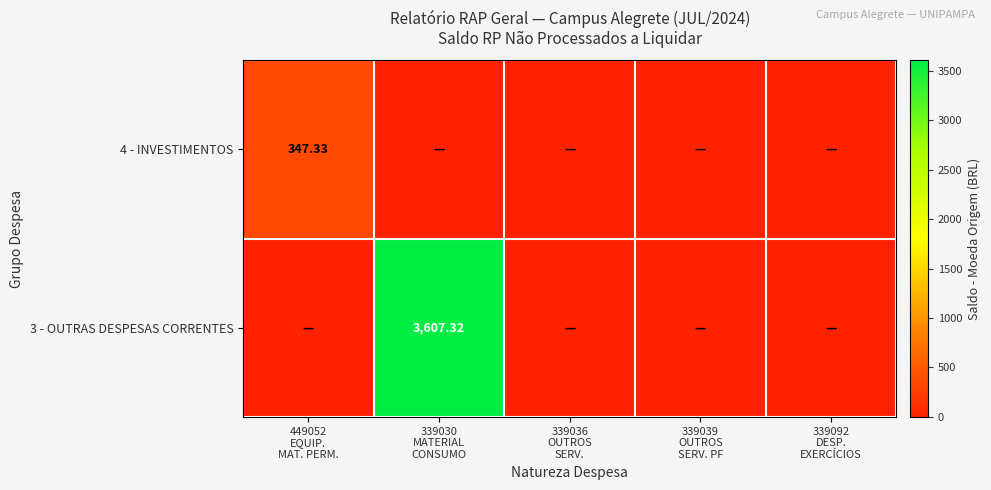

Rank the series by their maximum value, from highest to lowest.

3 - OUTRAS DESPESAS CORRENTES, 4 - INVESTIMENTOS